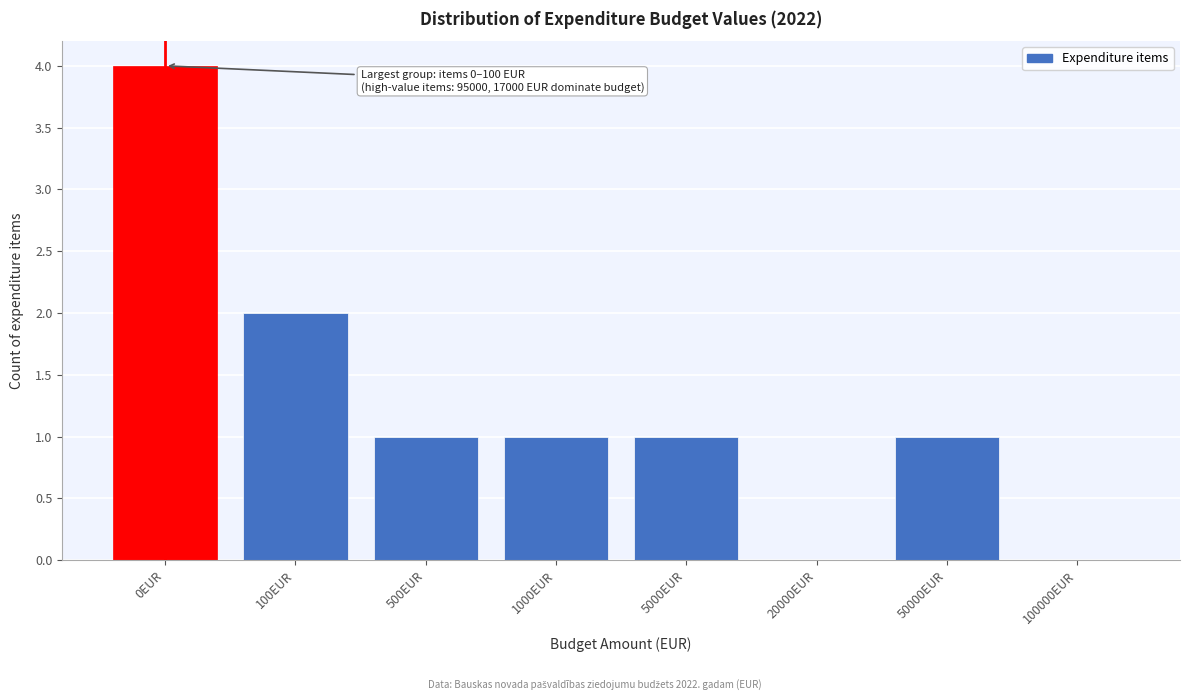

Reading right to left, what are all the values shown in this chart?

100000EUR=0	50000EUR=1	20000EUR=0	5000EUR=1	1000EUR=1	500EUR=1	100EUR=2	0EUR=4